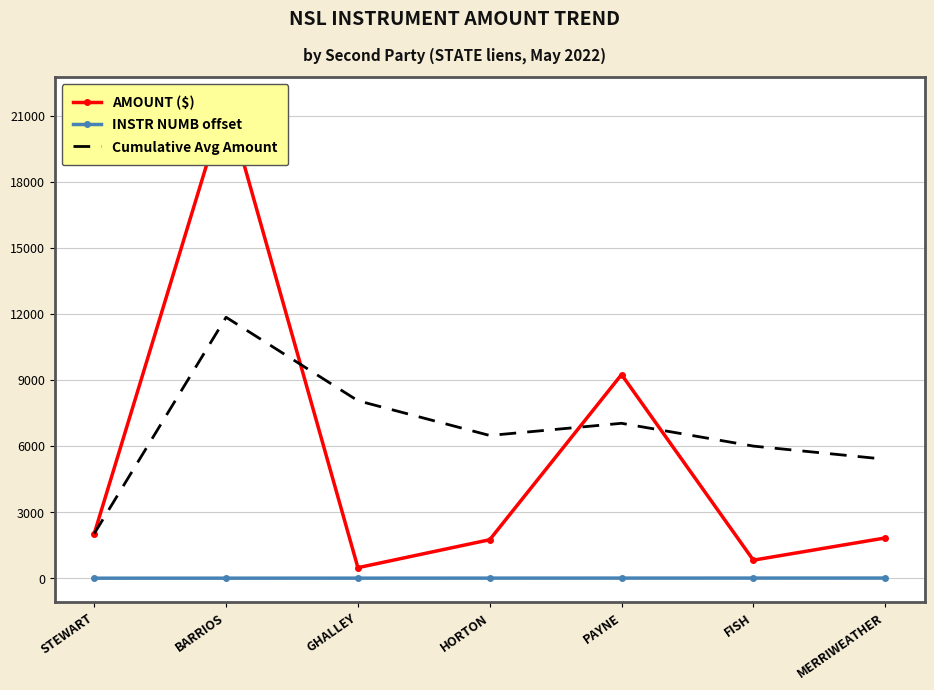

Which series has the largest total across all categories?

Cumulative Avg Amount